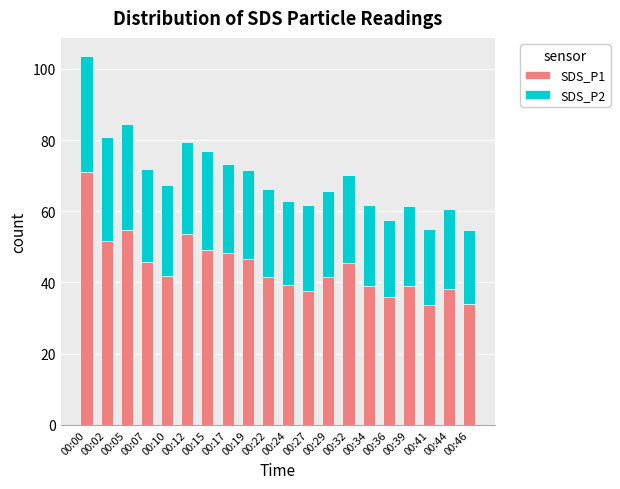

What are all the series names shown in the legend?

SDS_P1, SDS_P2